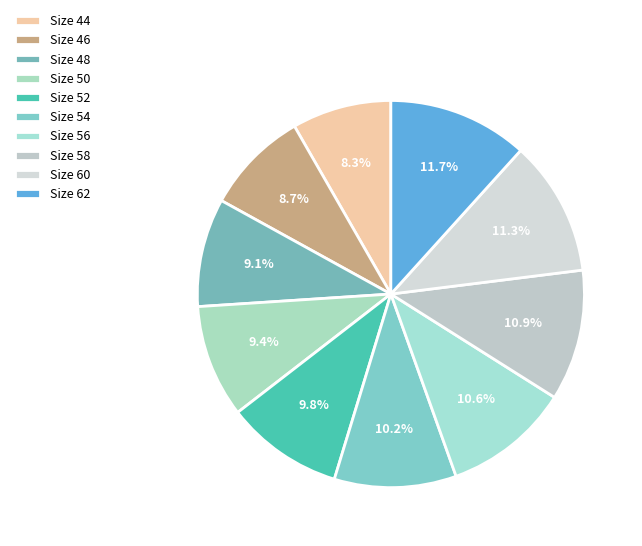

Which category has the smallest portion of the pie?

44